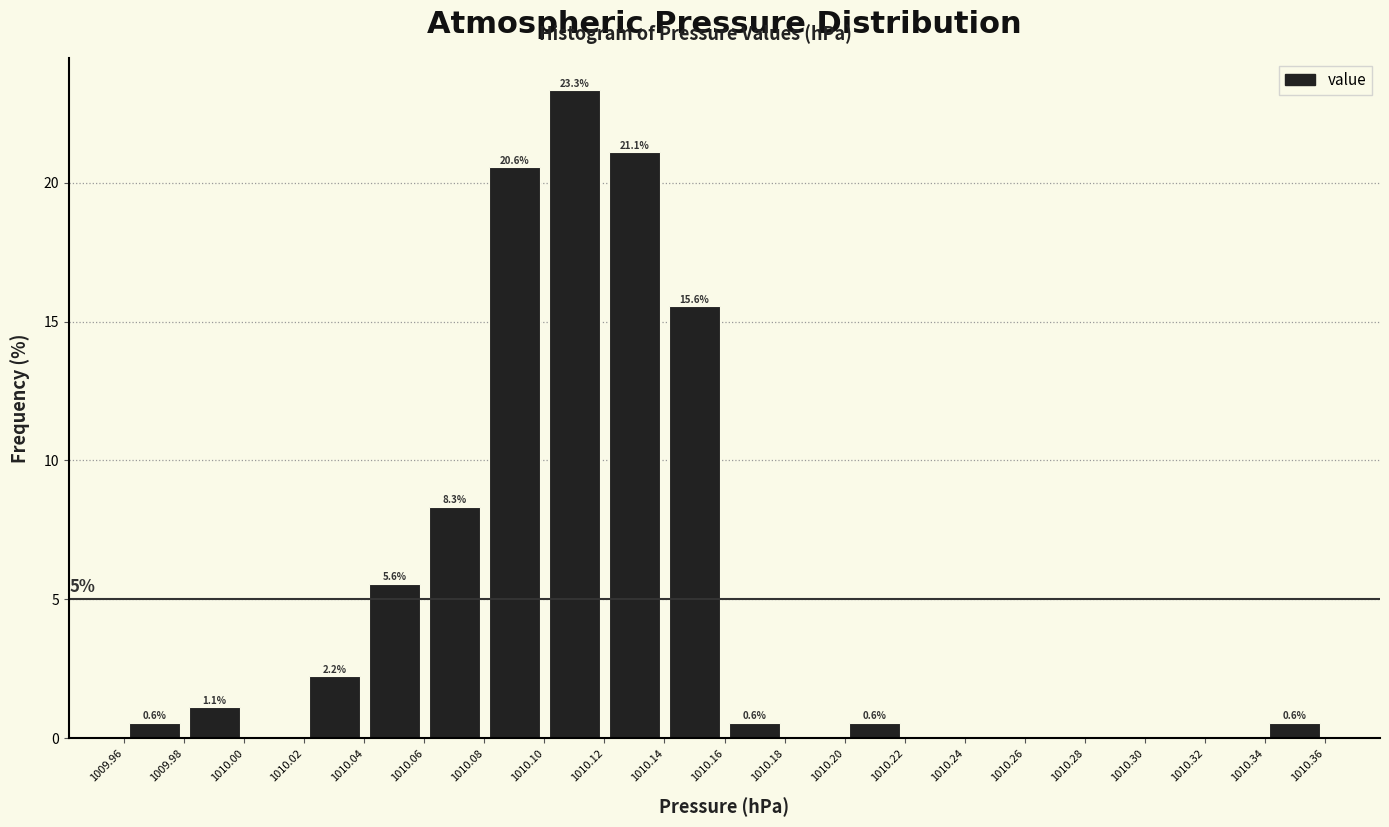

Which range on the x-axis has the tallest bar?

1010.10 to 1010.12